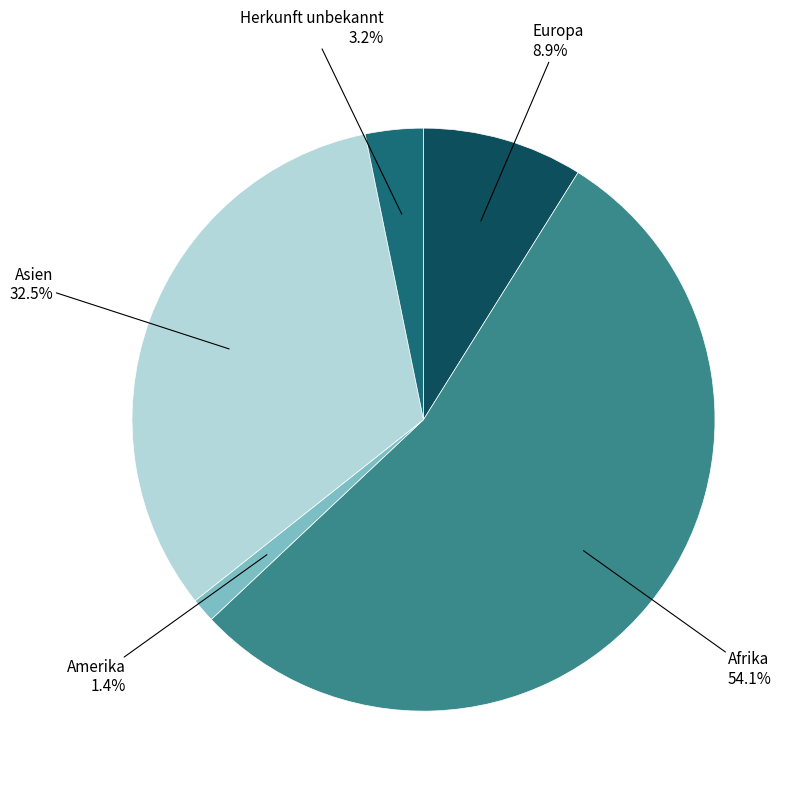

Does any single category account for the majority?

Yes